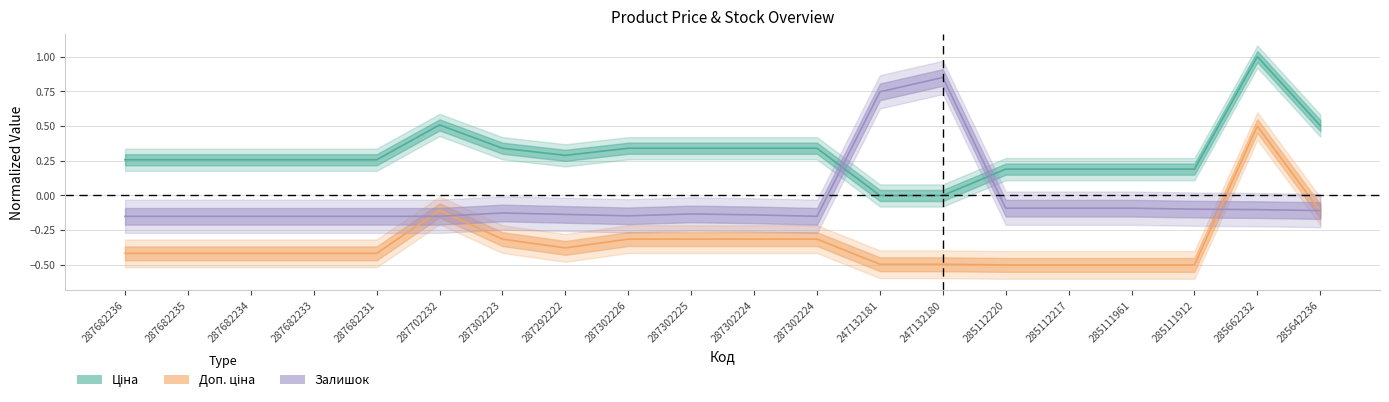

What is the average value of the Ціна series?

0.3